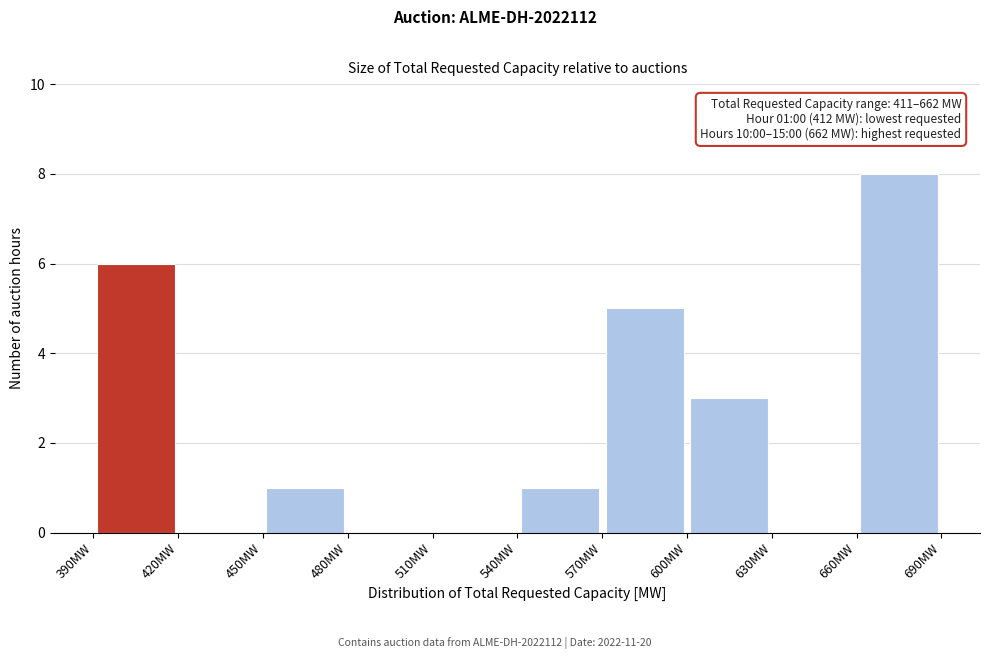

Over which range of the x-axis is the bar tallest?

660 to 690